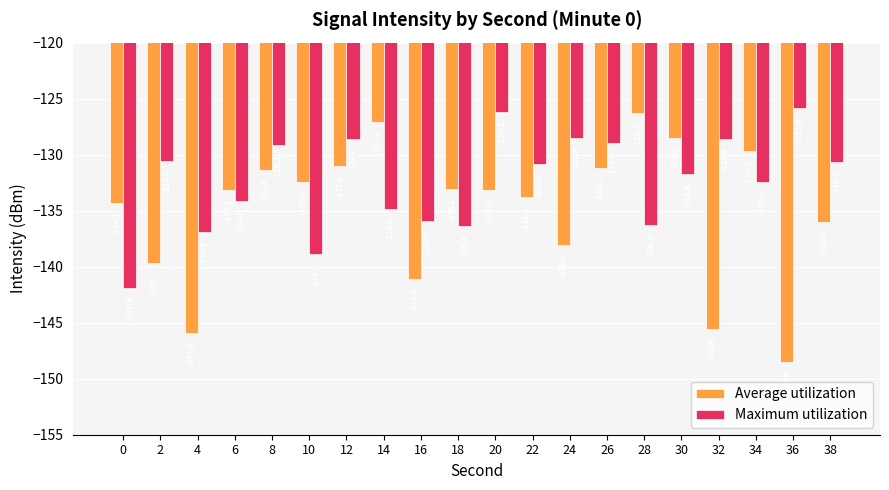

Where is Average utilization nearest to the value -137?

38